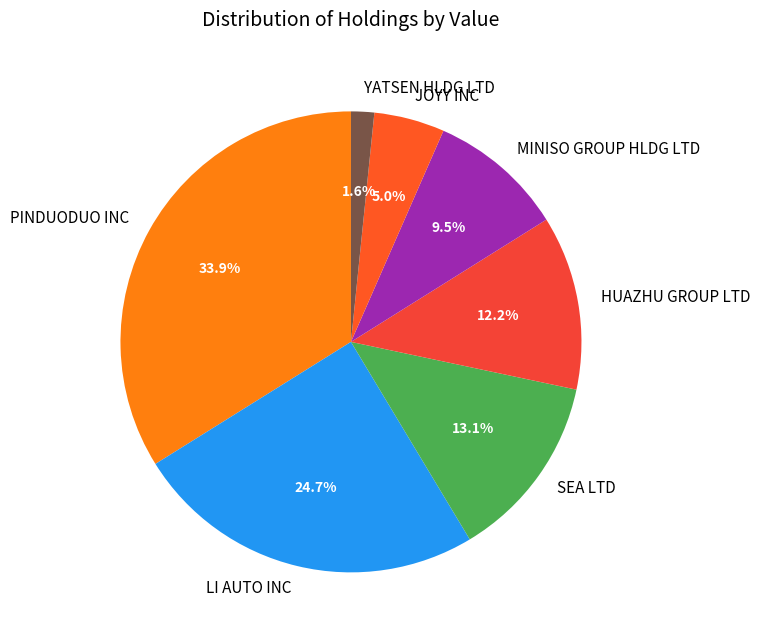

Combined, do SEA LTD and LI AUTO INC account for over 50%?

No